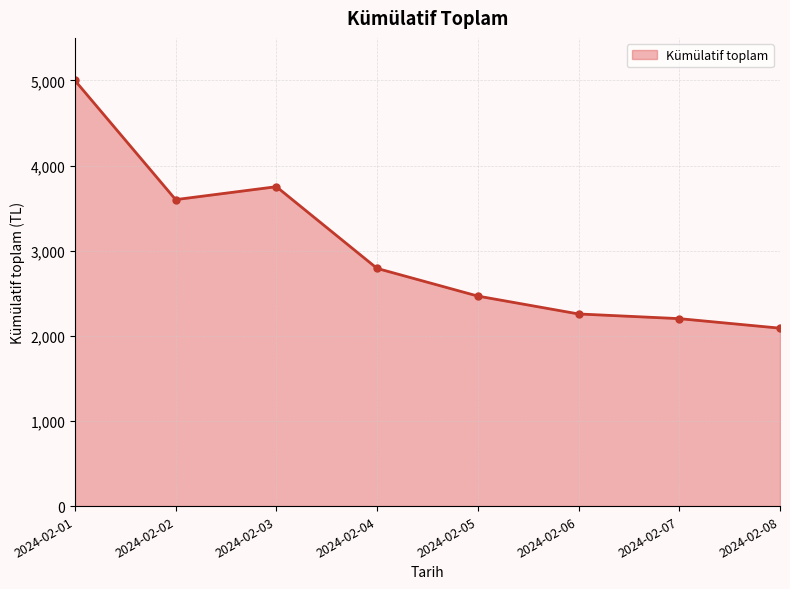

Which category has the highest value across all series?

2024-02-01